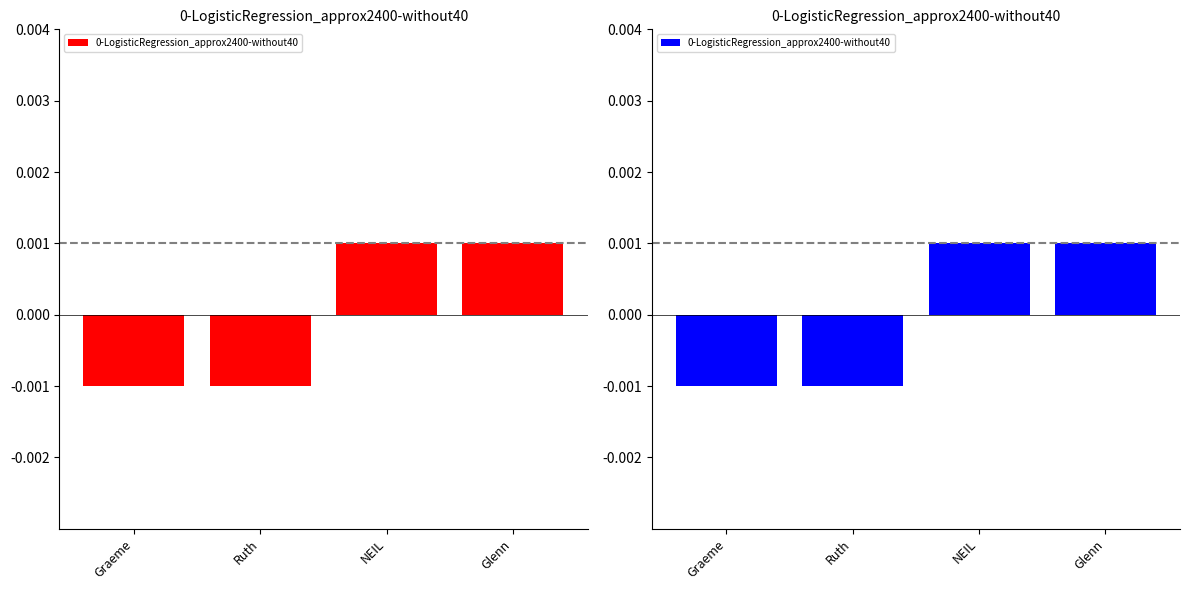

At which label does the data first exceed 0?

NEIL